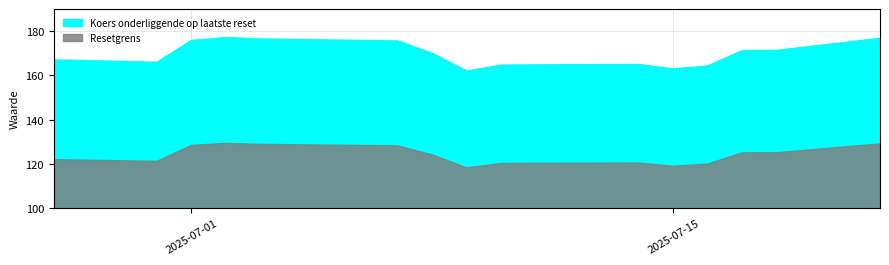

The Resetgrens series shows 208.5 at 2025-07-10. True or false?

False